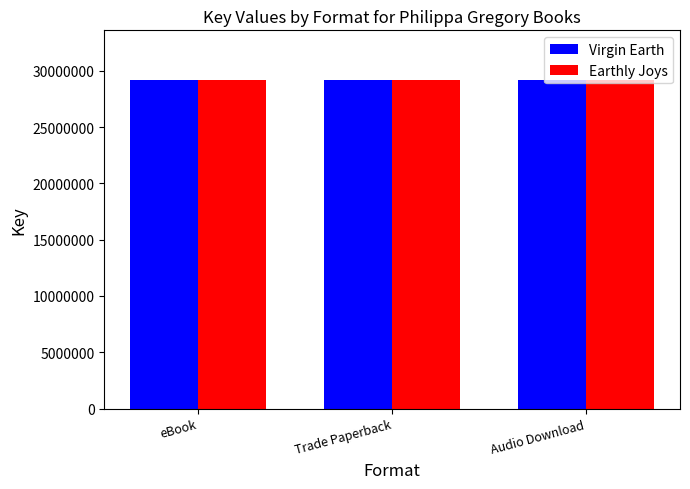

What are all the series names shown in the legend?

Virgin Earth, Earthly Joys